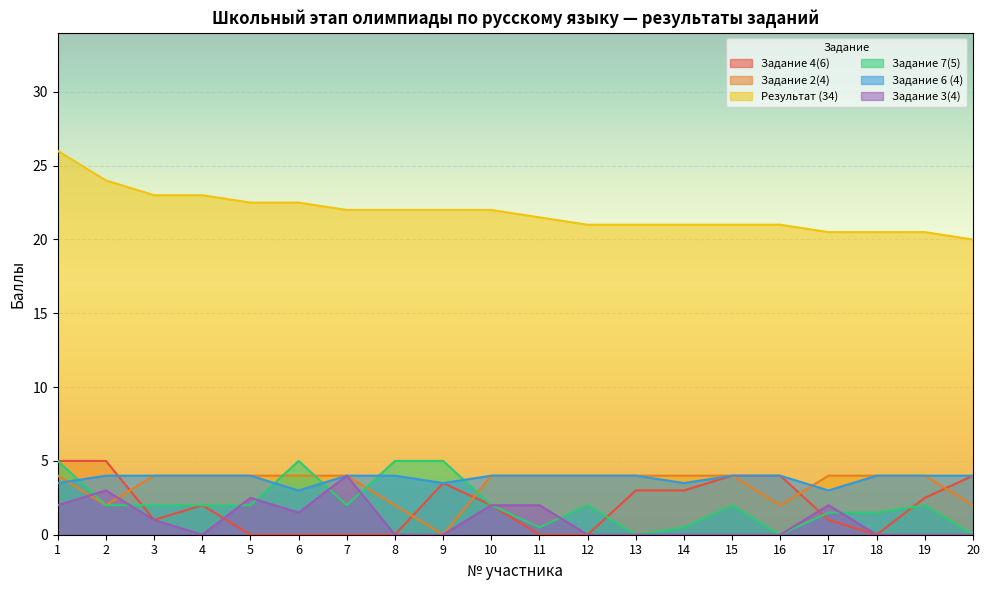

What is the difference between the second highest and second lowest values in the Результат (34) series?

3.5